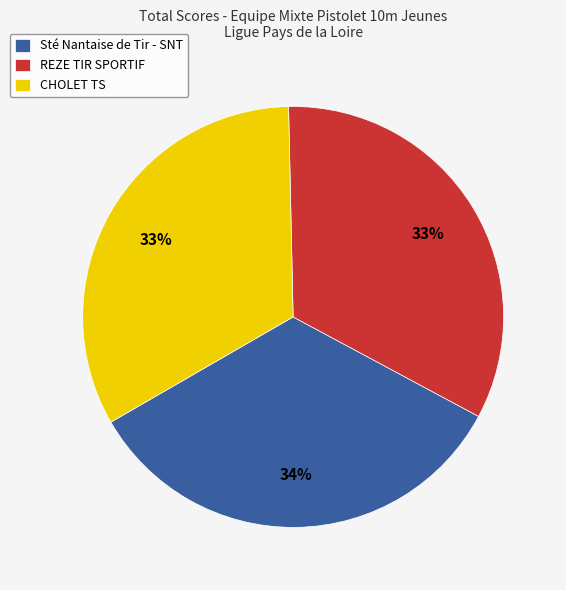

Approximately how many times larger is the value at REZE TIR SPORTIF compared to CHOLET TS?

1.0